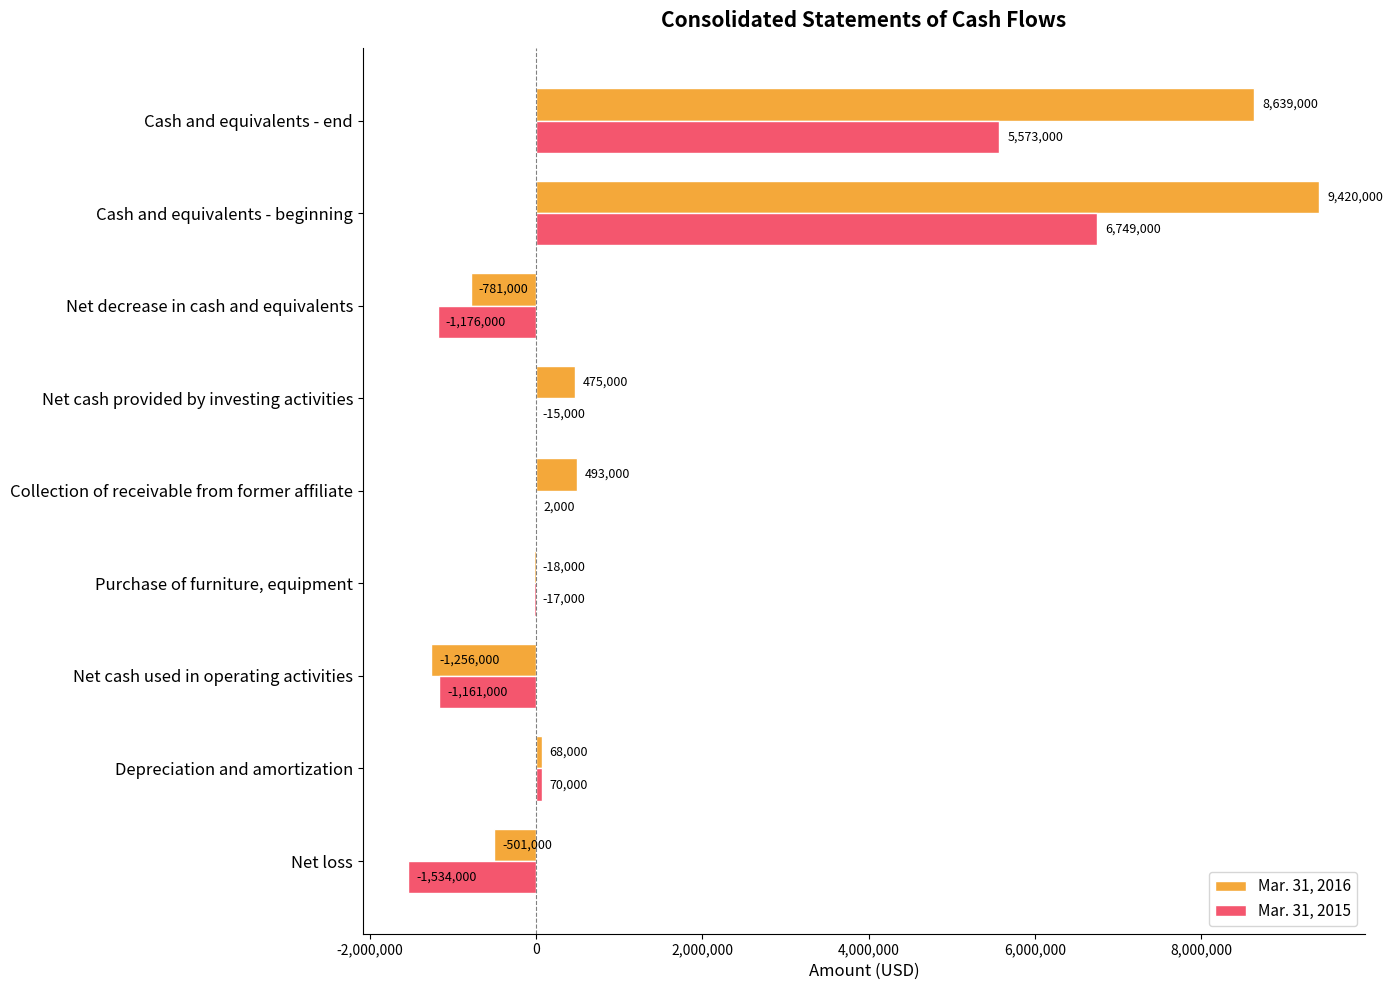

At which category is the sum across all series the highest?

Cash and equivalents - beginning